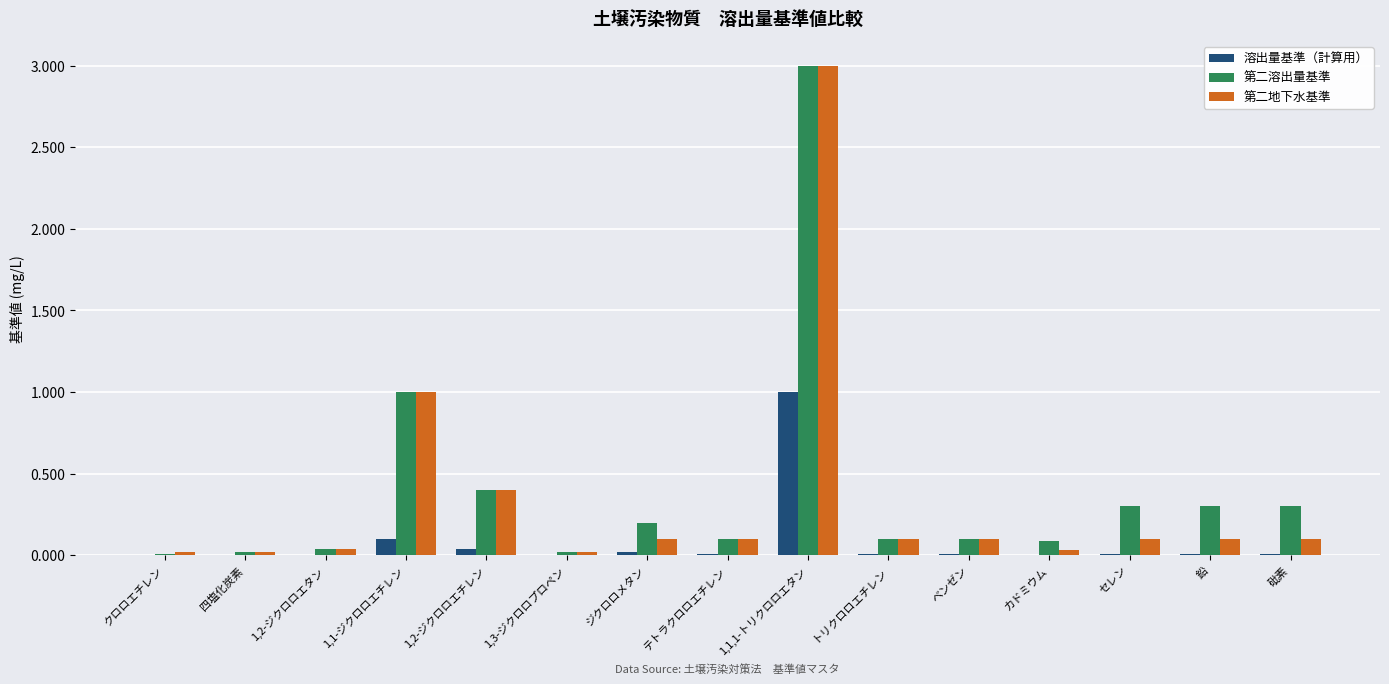

At which category is the sum across all series the highest?

1,1,1-トリクロロエタン